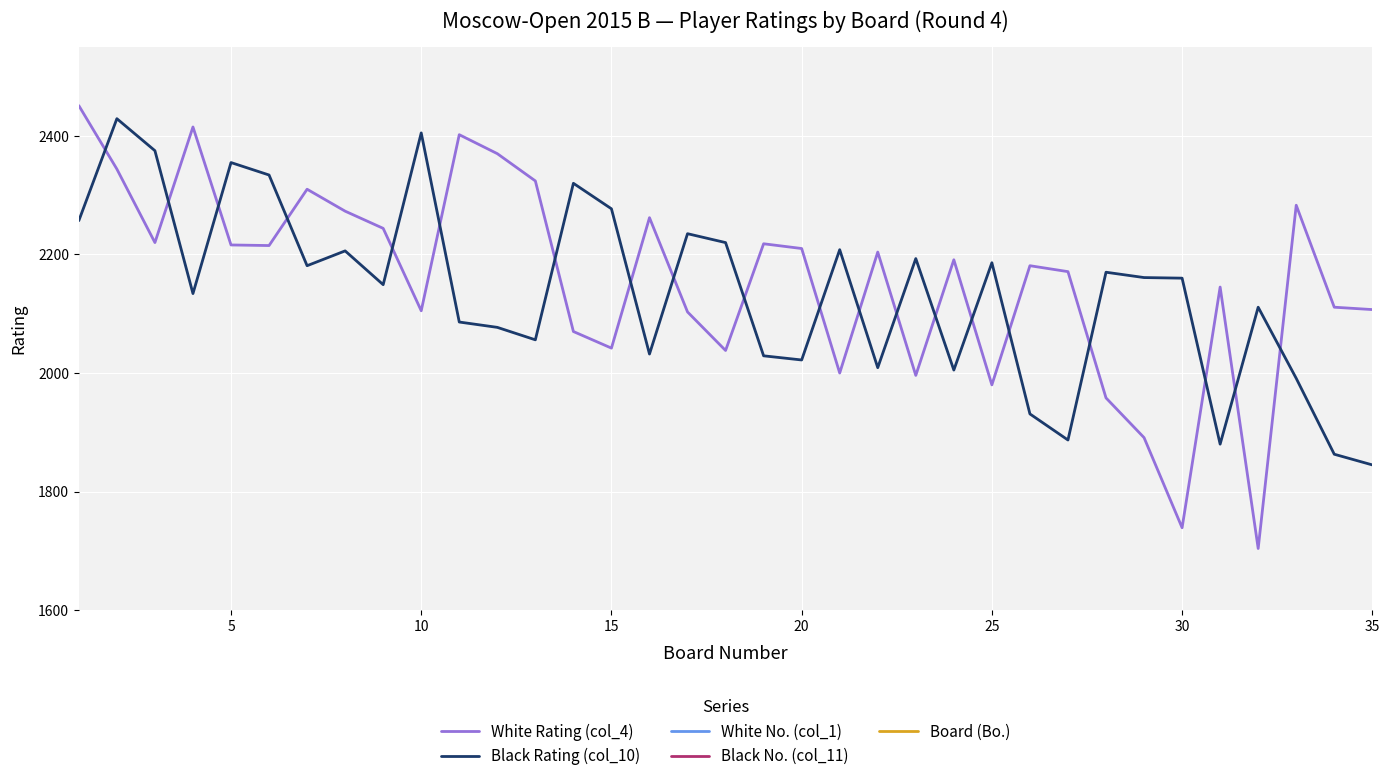

Reading right to left, transcribe all the data shown in this chart.

White Rating (col_4): 2107	2111	2283	1704	2145	1739	1891	1958	2171	2181	1980	2191	1996	2204	2000	2210	2218	2038	2103	2262	2042	2070	2324	2370	2402	2105	2244	2273	2310	2215	2216	2415	2220	2344	2451
Black Rating (col_10): 1845	1863	1991	2111	1880	2160	2161	2170	1887	1931	2186	2005	2193	2009	2208	2022	2029	2220	2235	2032	2277	2320	2056	2077	2086	2405	2149	2206	2181	2334	2355	2134	2375	2429	2257
White No. (col_1): 48	46	15	119	43	113	93	79	37	35	75	33	71	31	69	28	25	60	50	19	58	56	11	7	5	49	21	17	13	27	26	3	23	9	1
Black No. (col_11): 102	100	74	47	96	40	39	38	94	84	84	67	32	66	29	64	62	24	22	61	16	12	57	55	53	4	42	30	36	10	8	44	6	2	20
Board (Bo.): 35	34	33	32	31	30	29	28	27	26	25	24	23	22	21	20	19	18	17	16	15	14	13	12	11	10	9	8	7	6	5	4	3	2	1